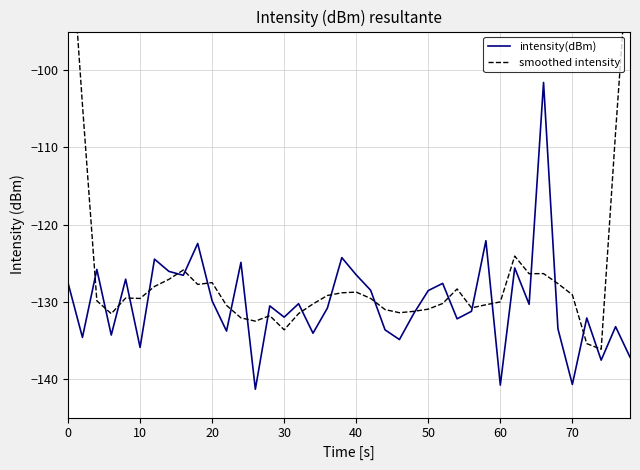

How many interior local peaks does the intensity(dBm) series have?

14